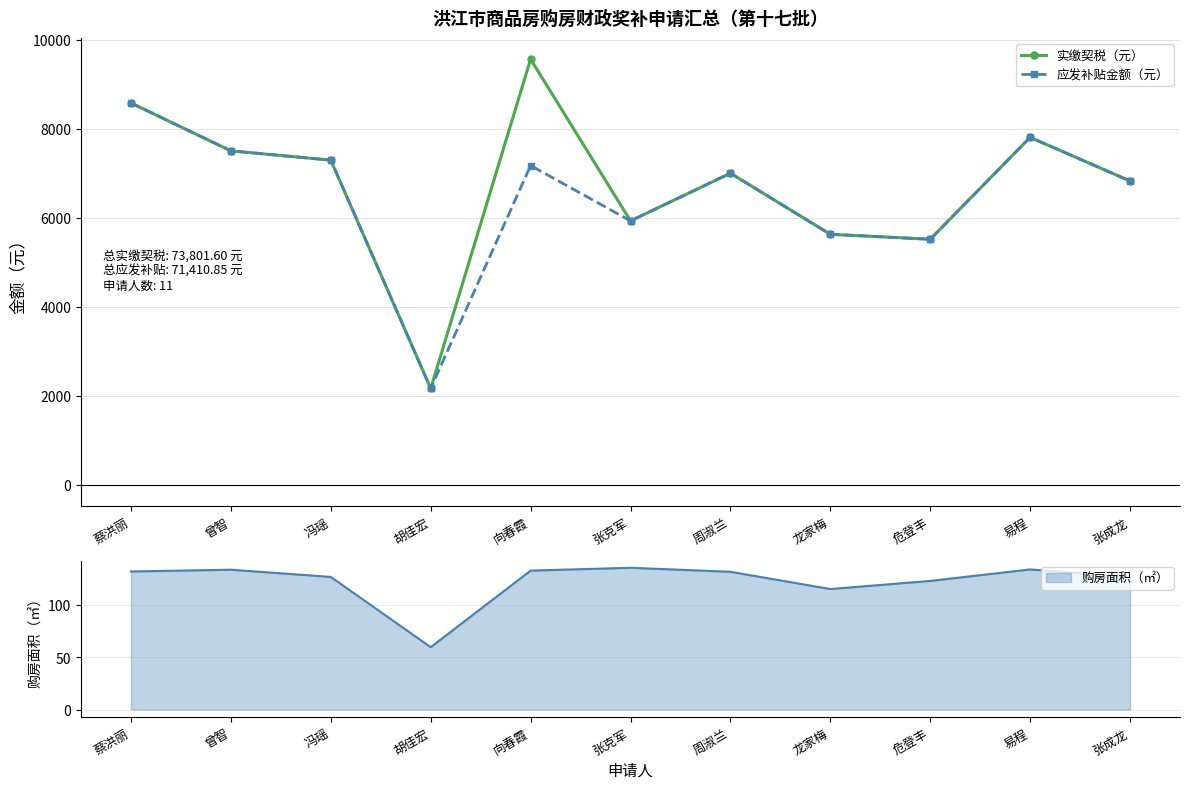

How many interior local valleys does the 应发补贴金额（元） series have?

3